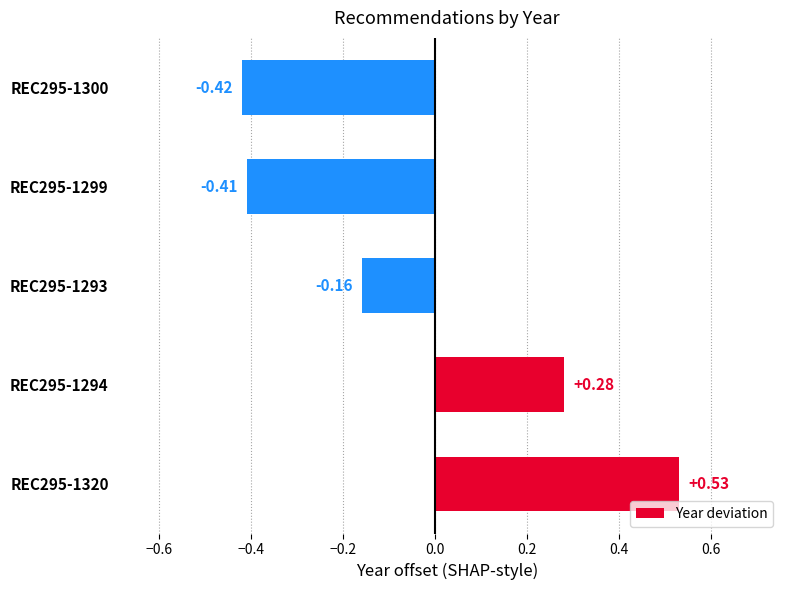

Rank the categories by value from lowest to highest.

REC295-1300, REC295-1299, REC295-1293, REC295-1294, REC295-1320